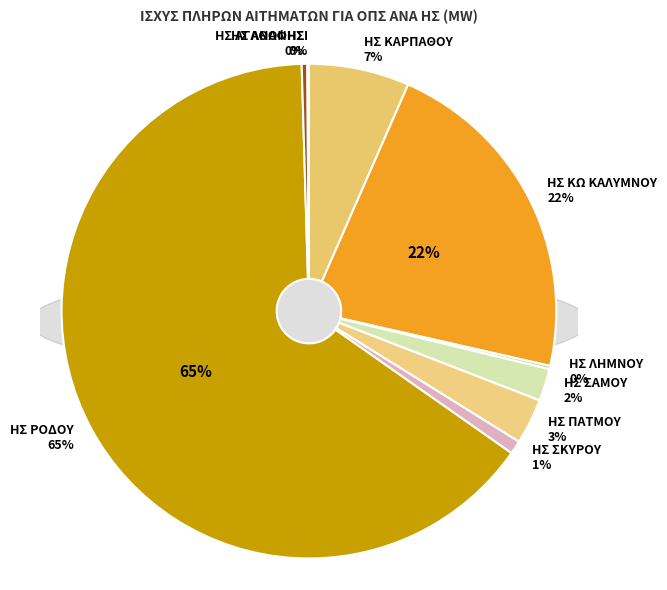

What is the majority slice?

ΗΣ ΡΟΔΟΥ